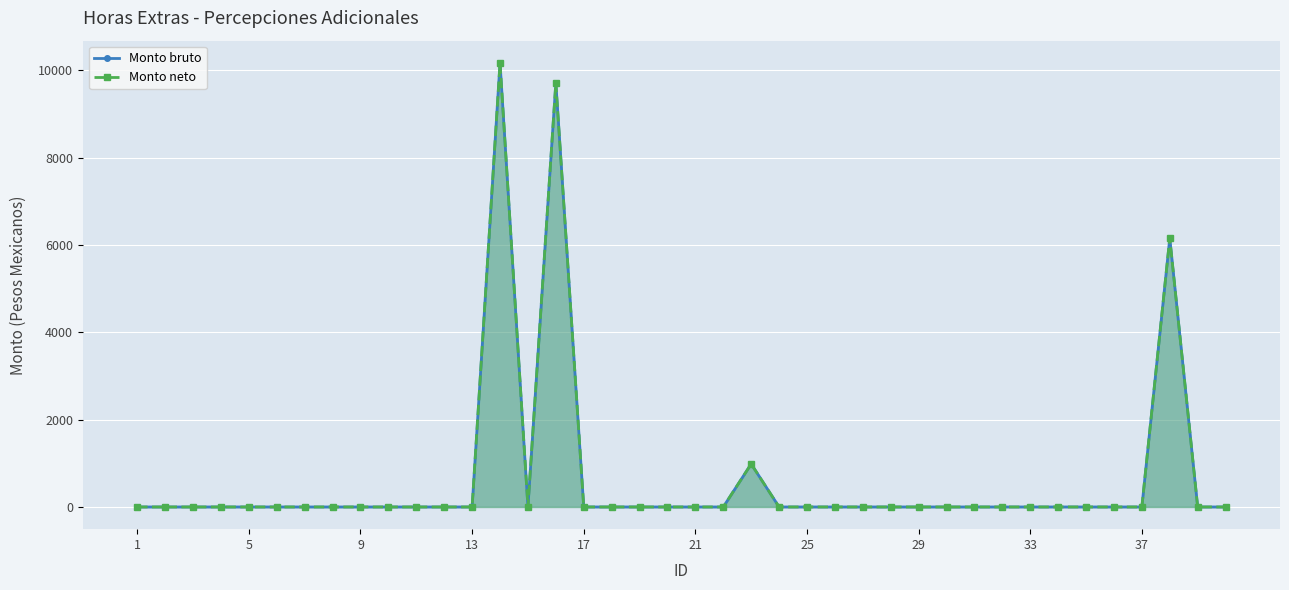

Between 5 and 36, which series saw the biggest shift?

Monto bruto